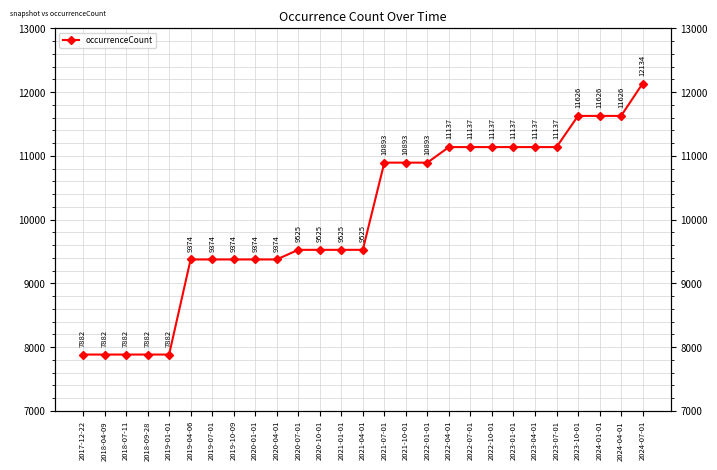

Reading left to right, list all the values displayed in this chart.

7882	7882	7882	7882	7882	9374	9374	9374	9374	9374	9525	9525	9525	9525	10893	10893	10893	11137	11137	11137	11137	11137	11137	11626	11626	11626	12134